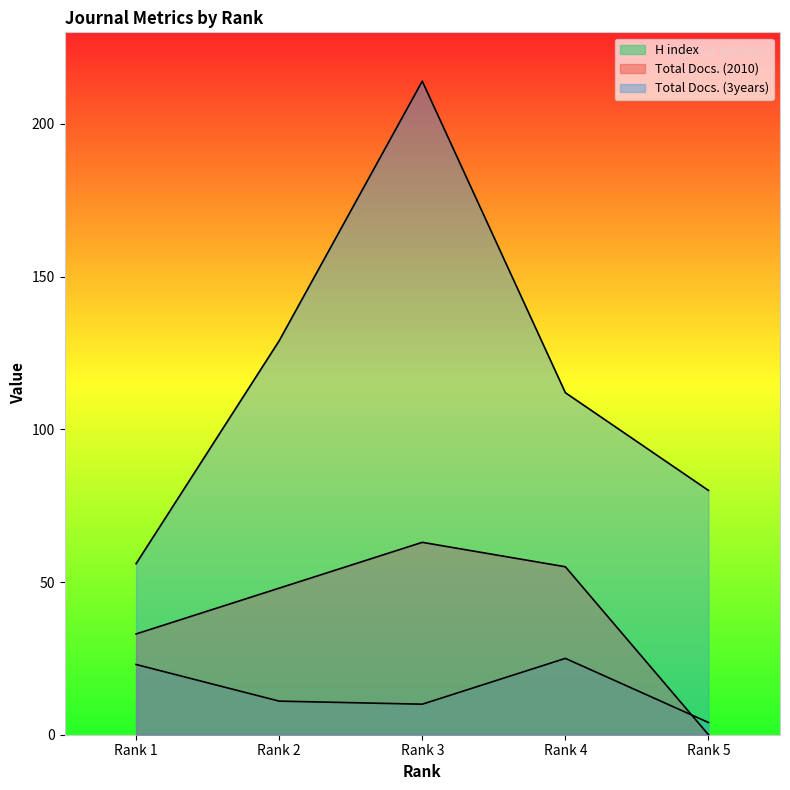

The Total Docs. (3years) series shows 108 at Rank 3. True or false?

False